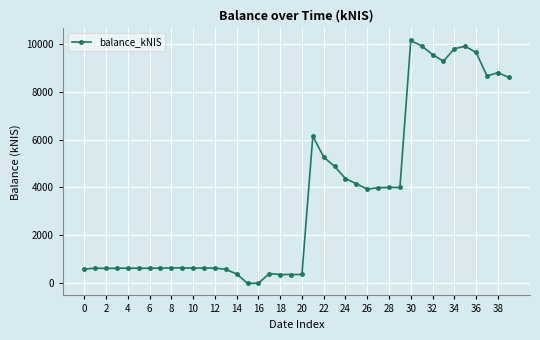

Is this an area chart (filled region under the line)?

No